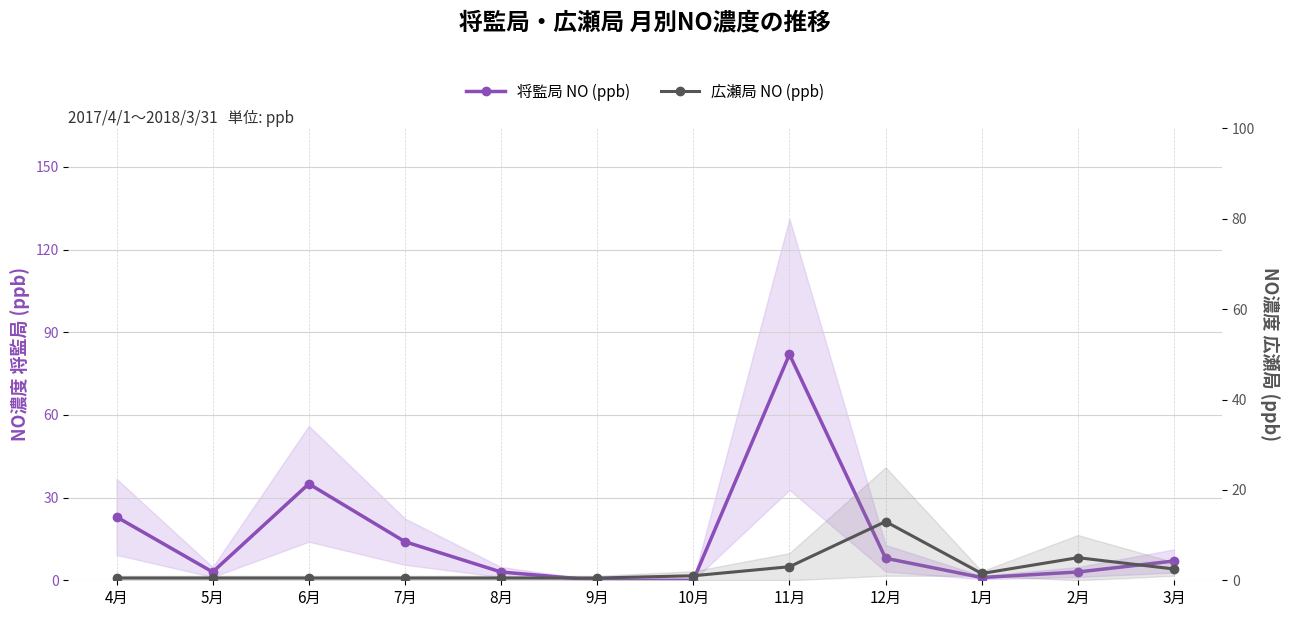

How many times do 将監局 NO (ppb) and 広瀬局 NO (ppb) cross each other?

4